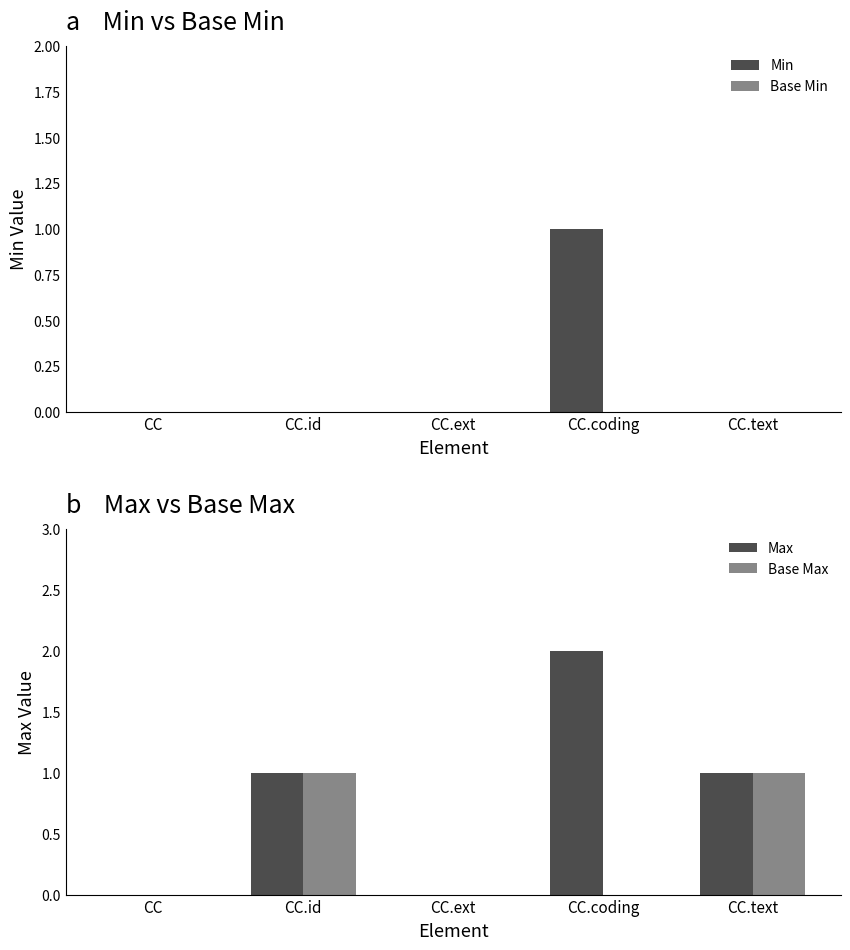

What are all the series names shown in the legend?

Min, Base Min, Max, Base Max